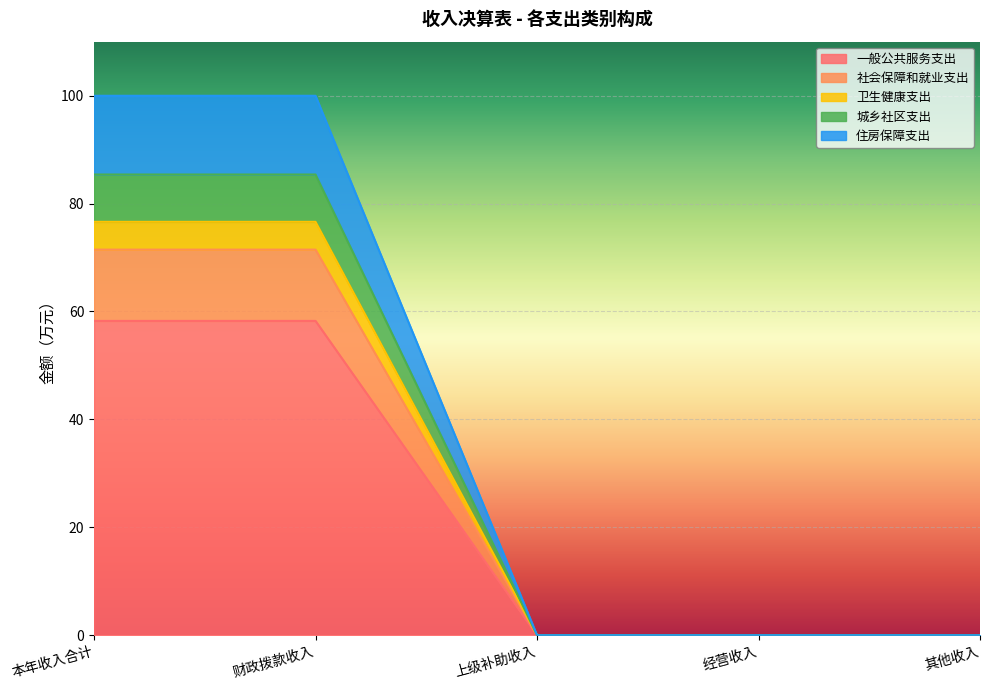

What is the difference between the second highest and second lowest values in the 一般公共服务支出 series?

58.2